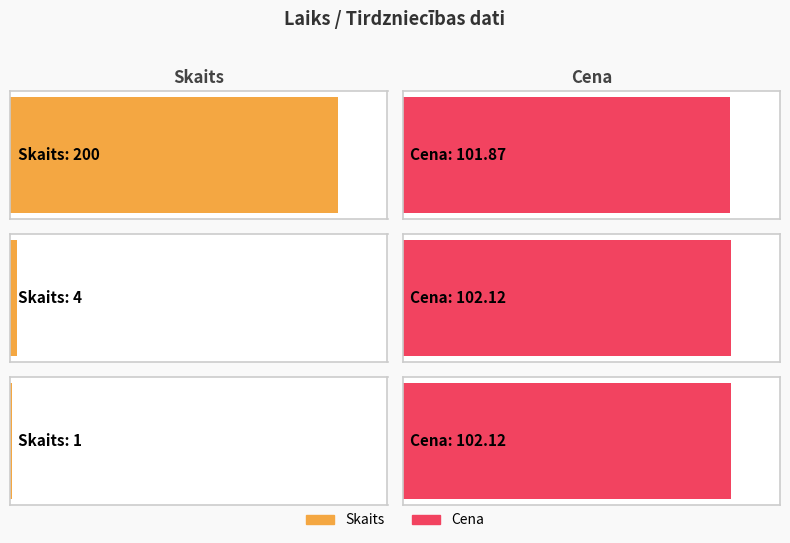

Between 13:25:44 and 11:30:17, which is larger?

13:25:44